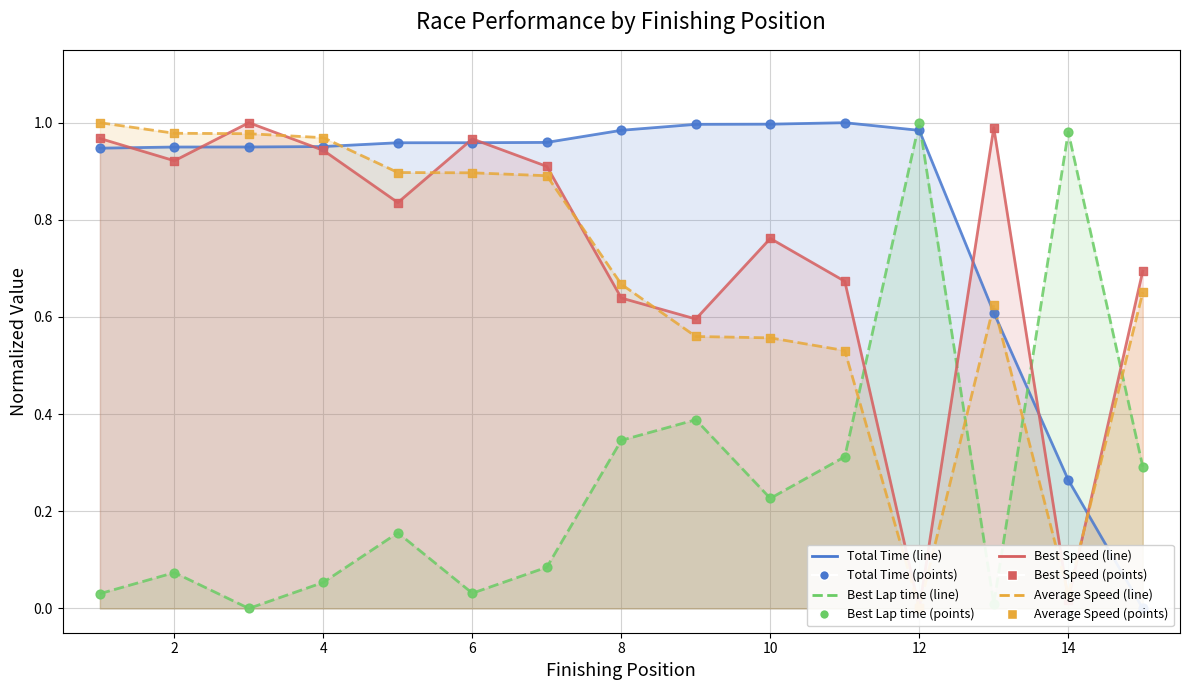

Is the value of Best Lap time at 7 greater than the value of Average Speed at 5?

No